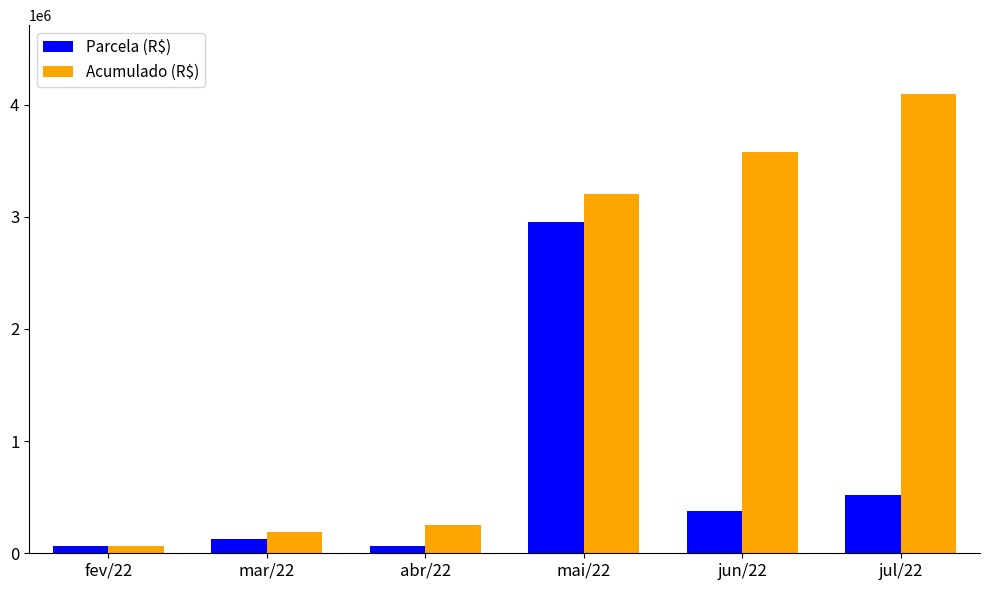

What are all the series names shown in the legend?

Parcela (R$), Acumulado (R$)